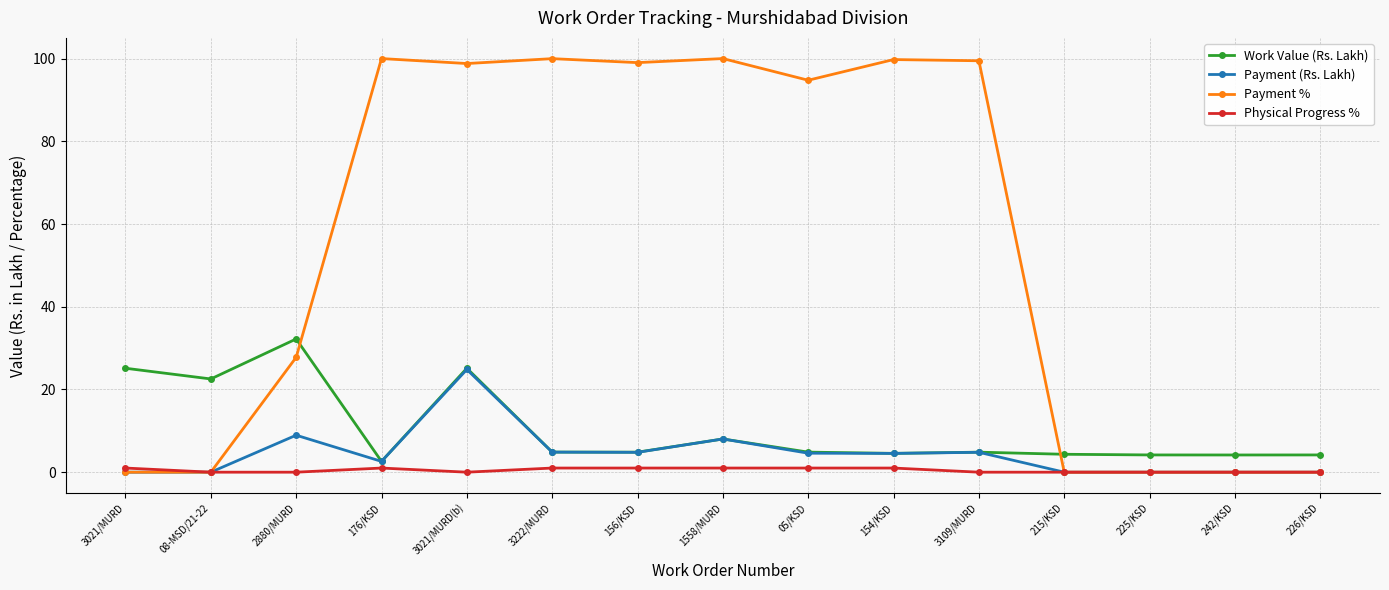

The value of Payment (Rs. Lakh) at 3021/MURD is 17.0. True or false?

False